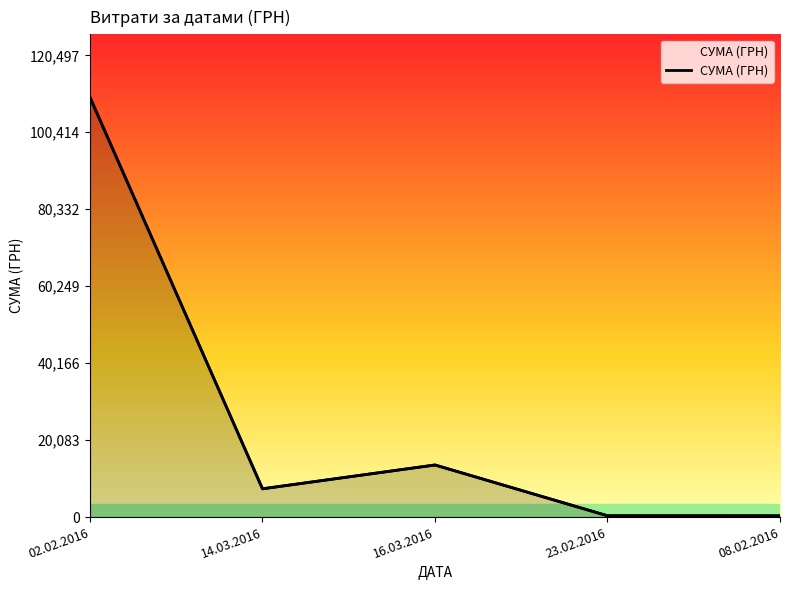

What is the label of the 5th point from the right?

02.02.2016